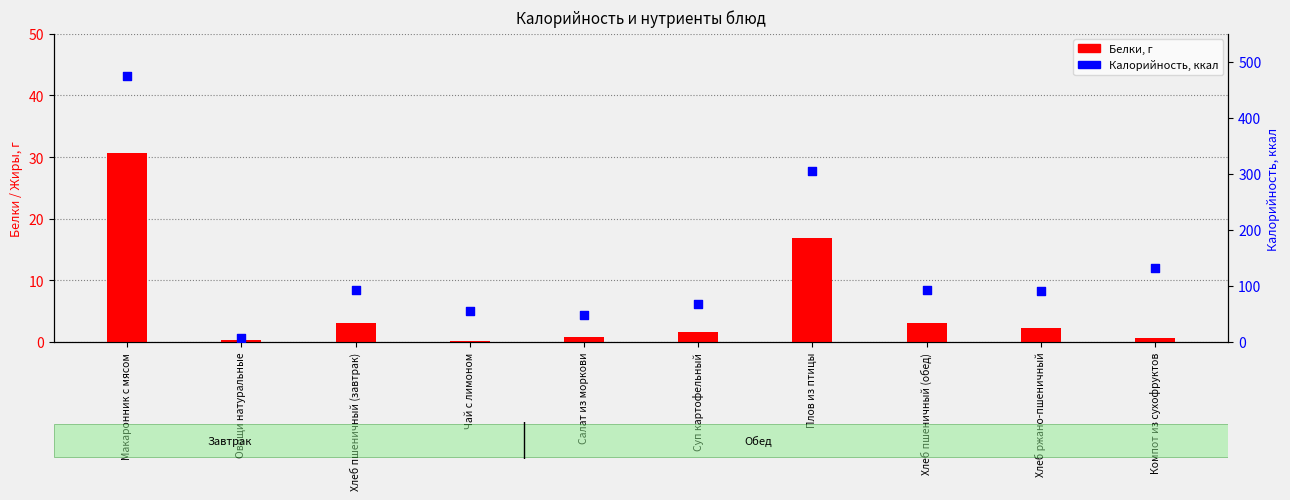

Which series has the largest total across all categories?

Калорийность